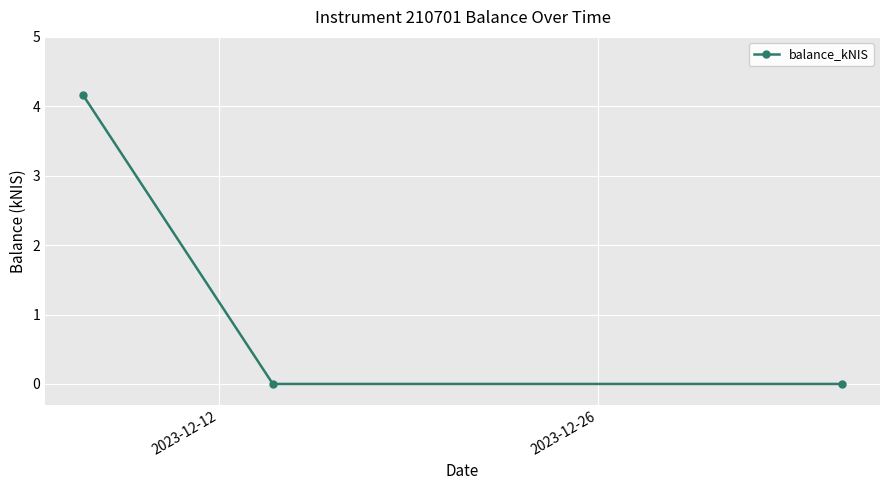

Reading left to right, list all the values displayed in this chart.

4.2	0.0	0.0